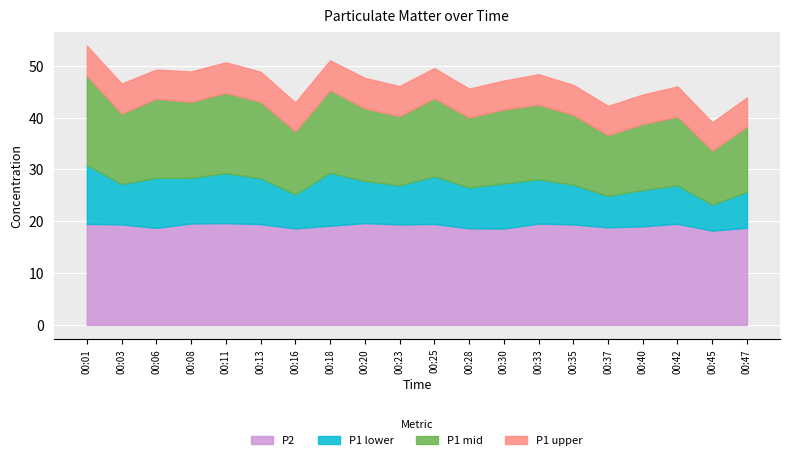

Does the chart display data point markers on the line(s)?

No